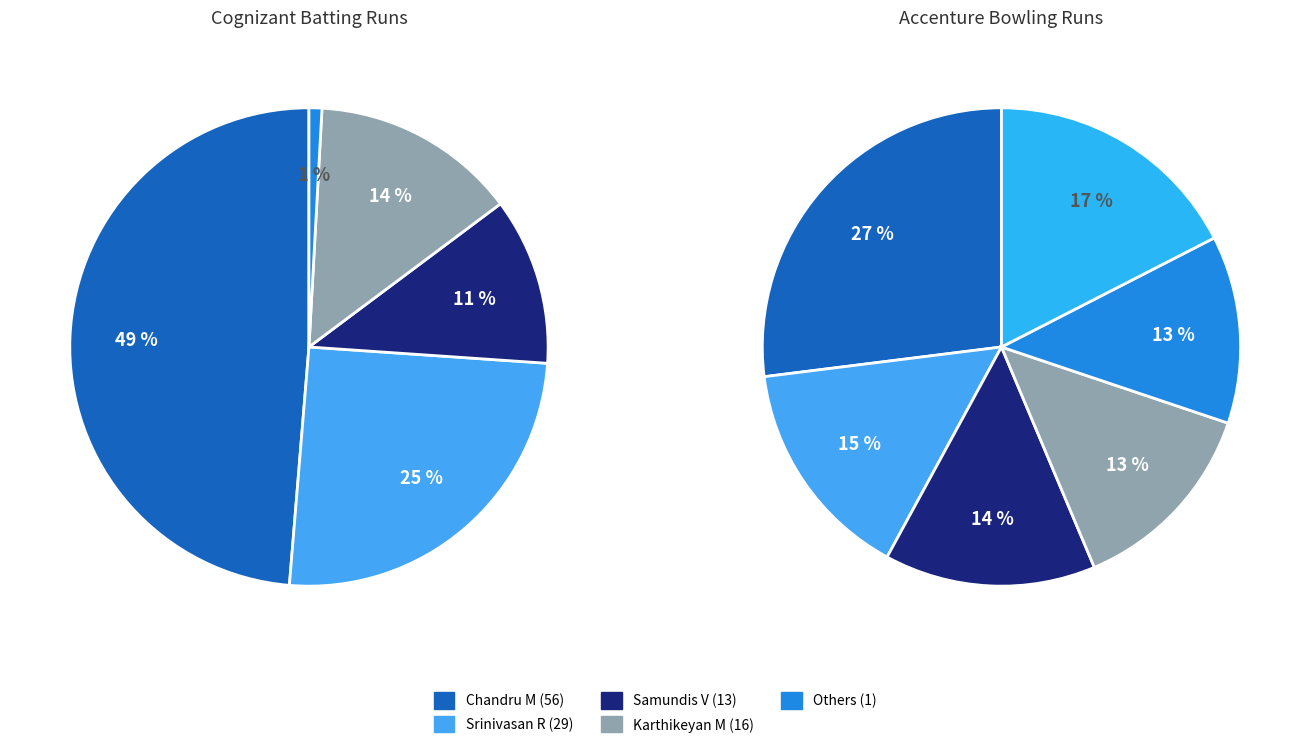

Count the number of slices in the pie.

11